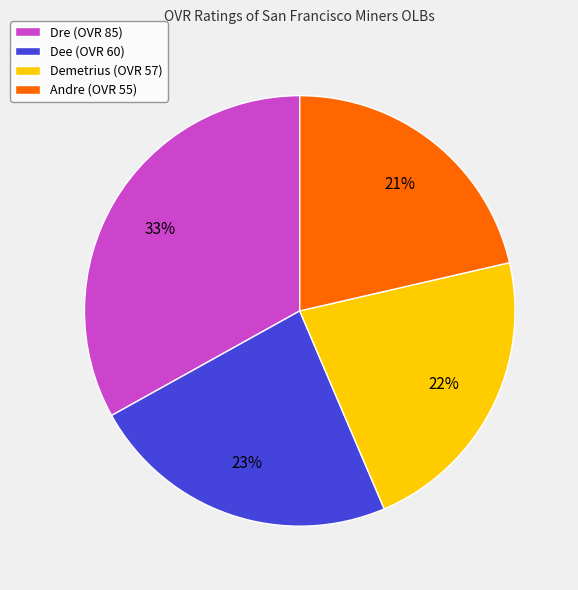

To the nearest percent, what percentage of the pie is Demetrius?

22%